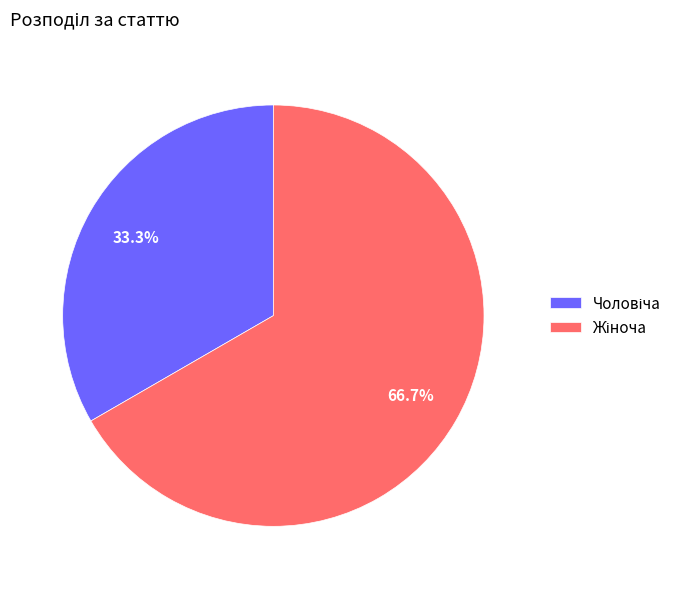

How many segments does this pie chart have?

2